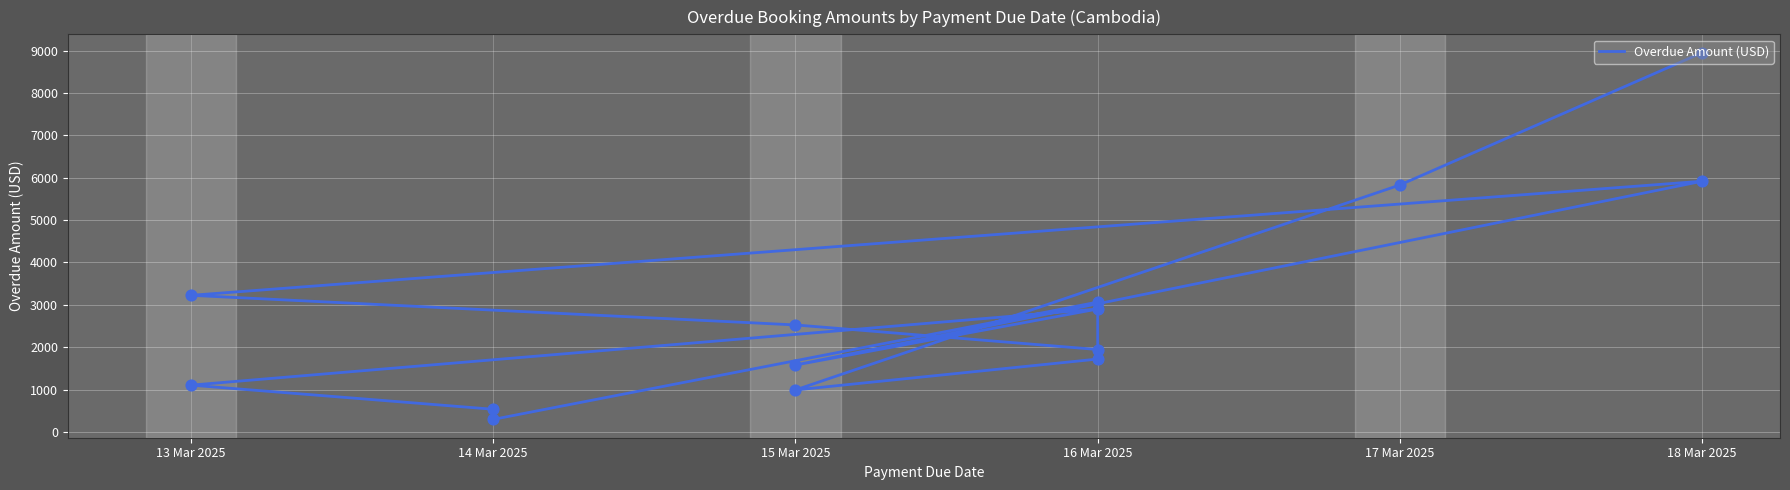

Between 14 Mar 2025 and 13 Mar 2025, which is larger?

13 Mar 2025